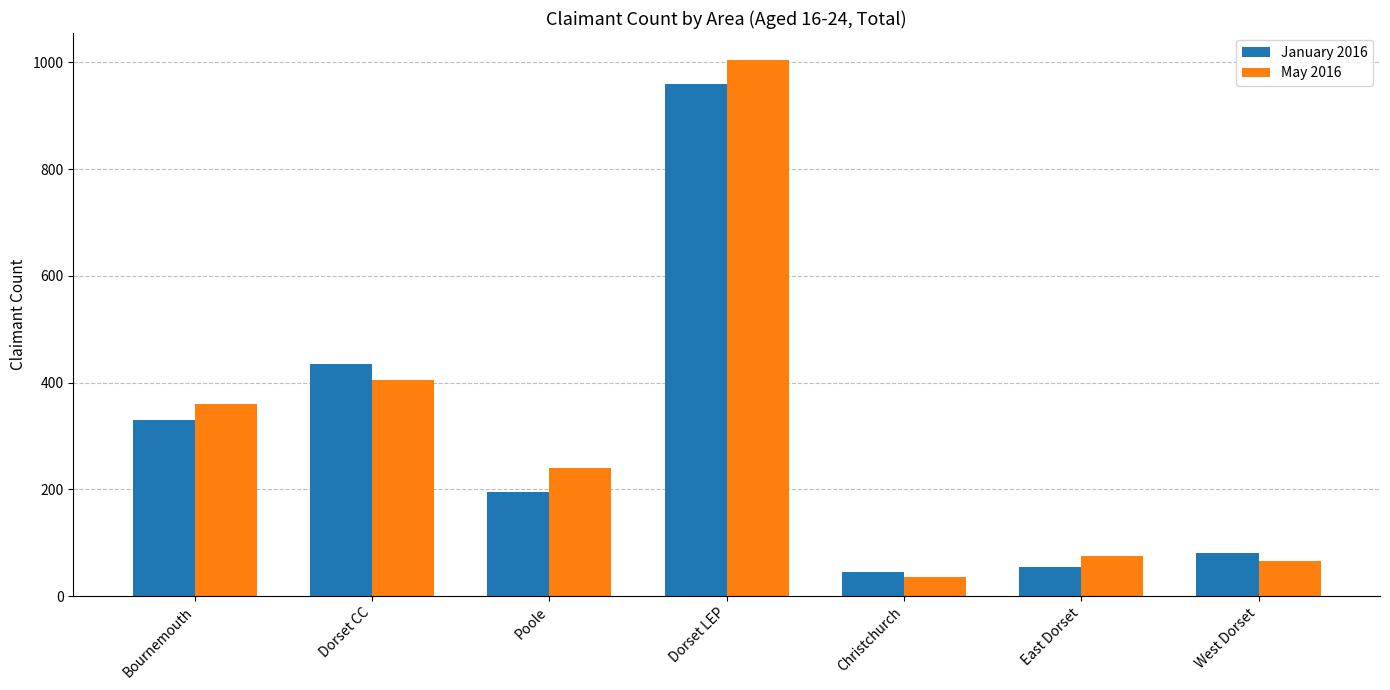

How many groups of bars are there?

7